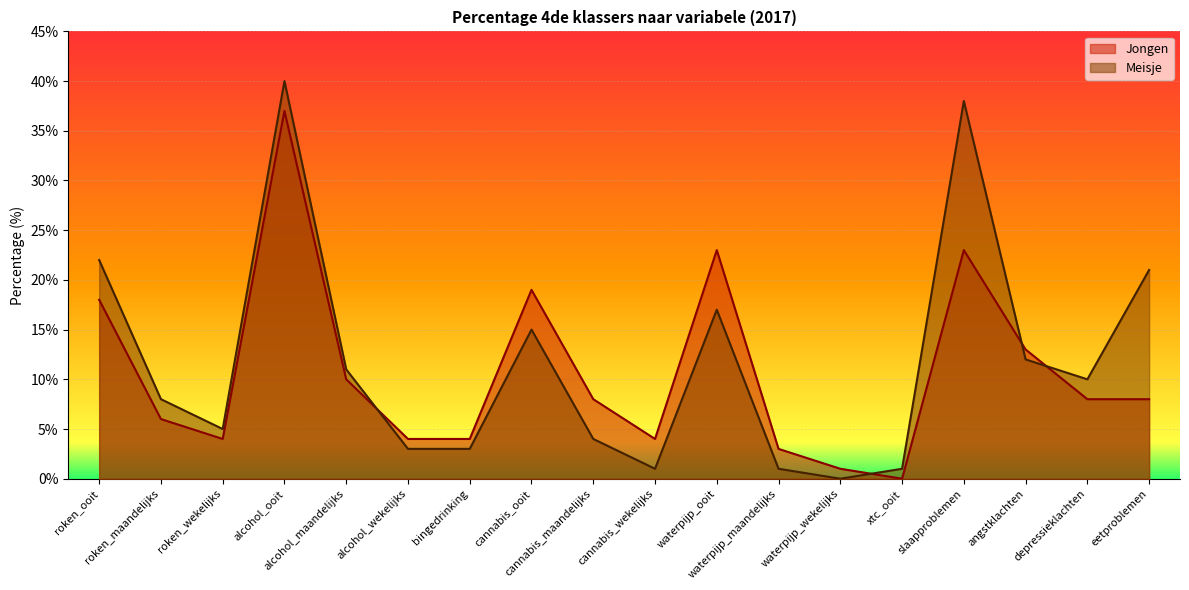

Rank the categories by Meisje value from highest to lowest.

alcohol_ooit, slaapproblemen, roken_ooit, eetproblemen, waterpijp_ooit, cannabis_ooit, angstklachten, alcohol_maandelijks, depressieklachten, roken_maandelijks, roken_wekelijks, cannabis_maandelijks, alcohol_wekelijks, bingedrinking, cannabis_wekelijks, waterpijp_maandelijks, xtc_ooit, waterpijp_wekelijks